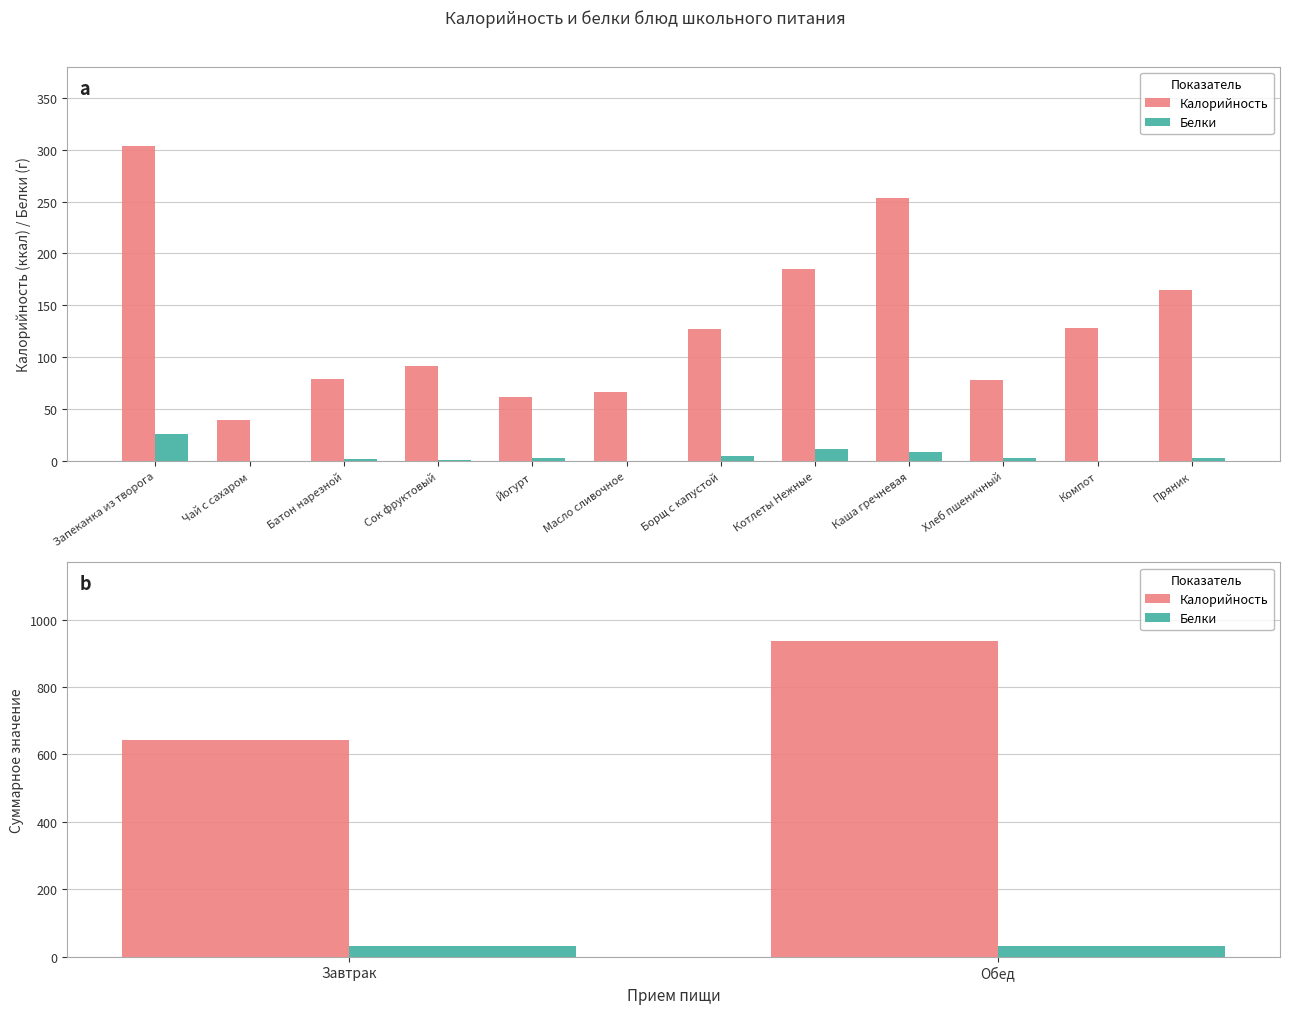

Rank the series by their maximum value, from lowest to highest.

Белки, Калорийность